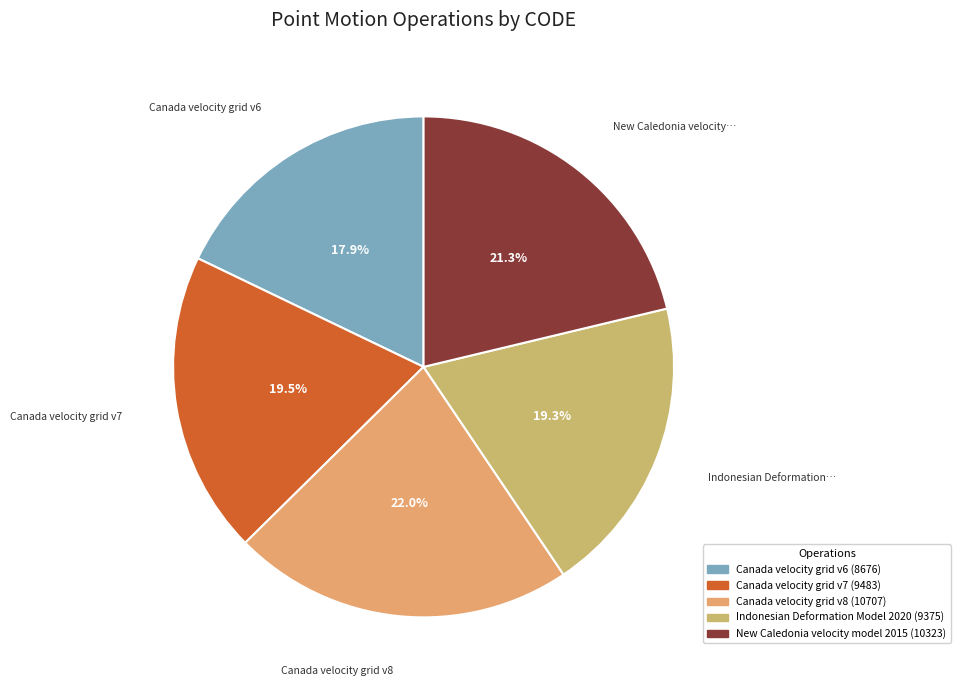

What percentage do Indonesian Deformation Model 2020 and New Caledonia velocity model 2015 together represent?

40.6%